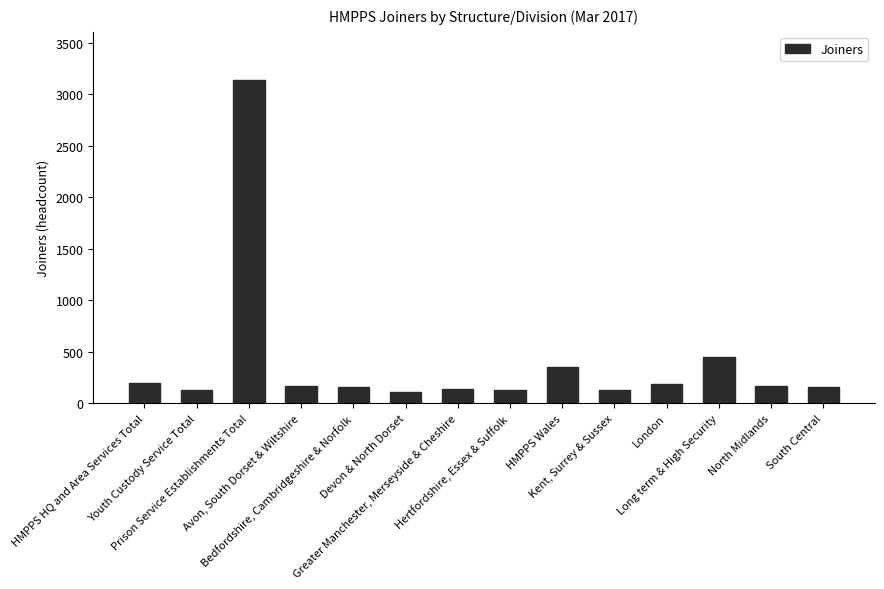

How many bars are there in total?

14